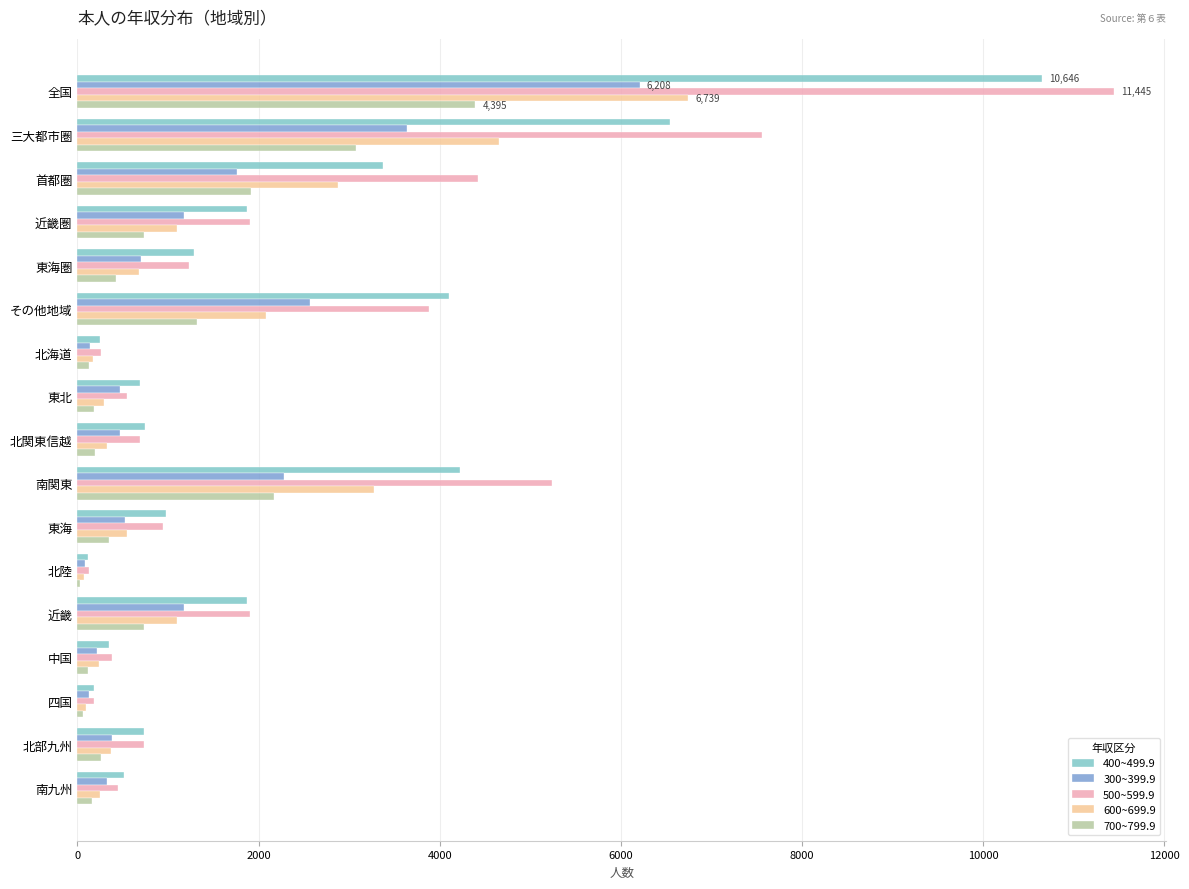

Is the value of 600~699.9 at 四国 greater than the value of 400~499.9 at 南関東?

No